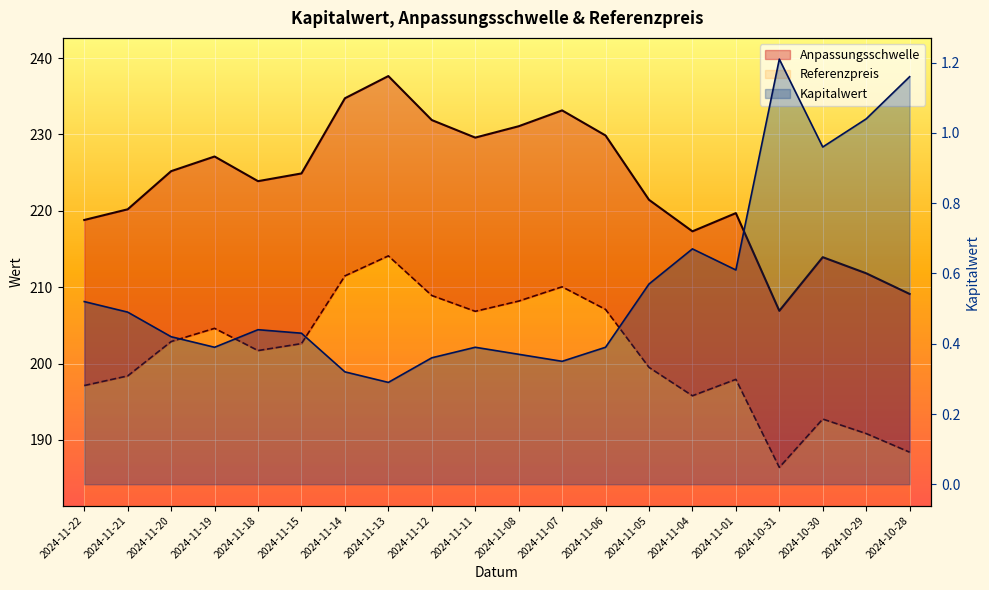

What is the minimum value shown in the chart?

0.3